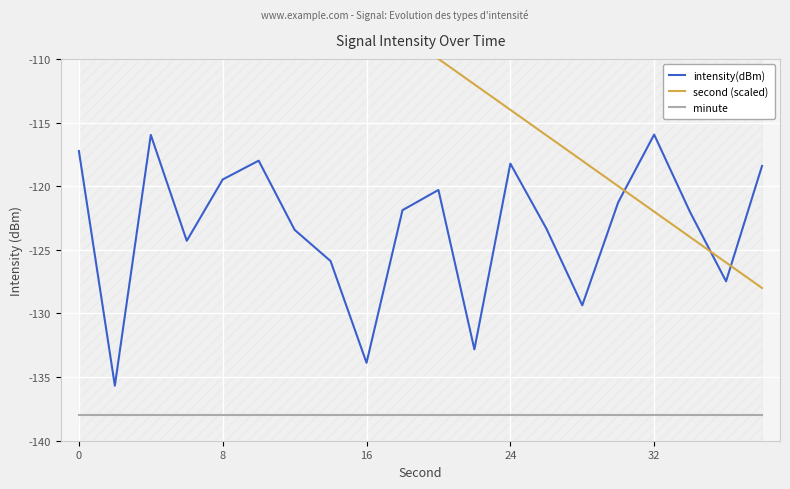

Read the intensity(dBm) value at 13.

-123.3